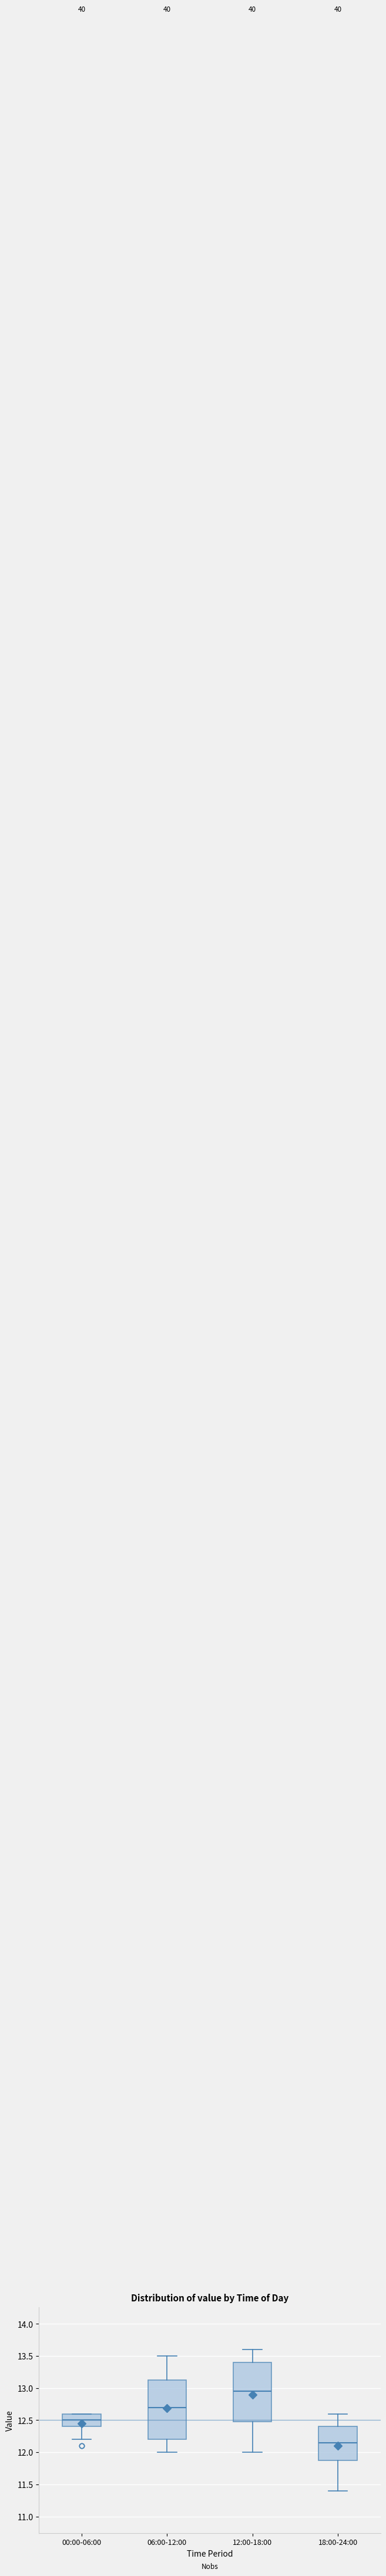

Where does the lower whisker of the box for 00:00-06:00 end on the y-axis? The values are not printed on the chart, so give them approximately, as read against the axis.

12.20